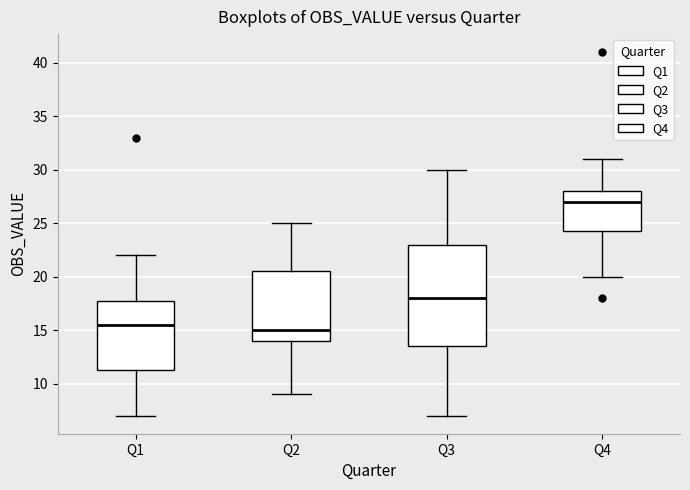

Which box's median line is the highest?

Q4